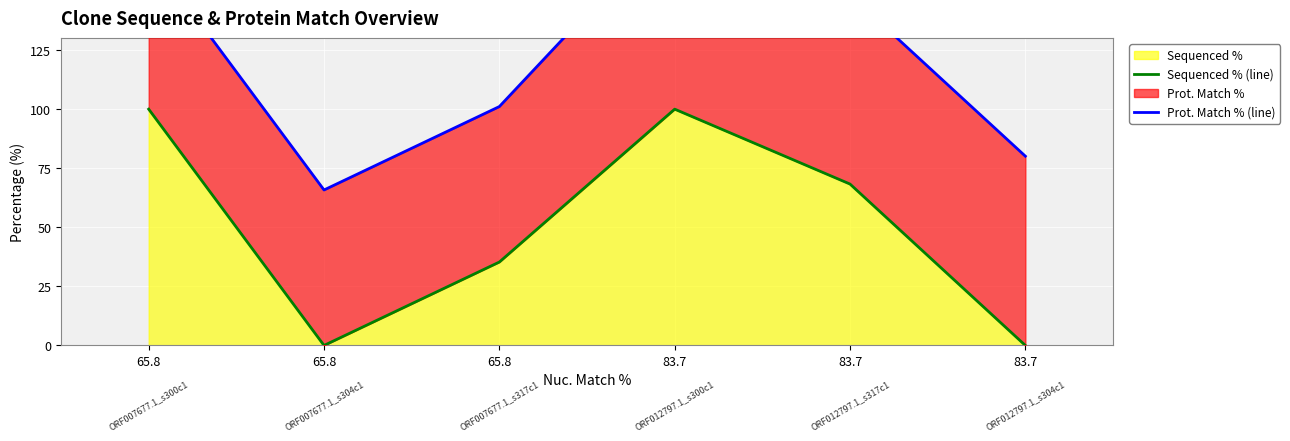

Rank the series by their maximum value, from highest to lowest.

Prot. Match % (line), Sequenced % (line)